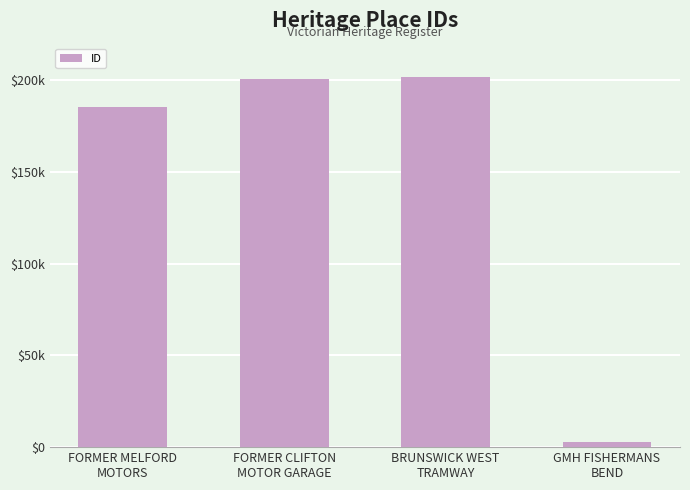

At which label is the value closest to 102329?

FORMER MELFORD
MOTORS